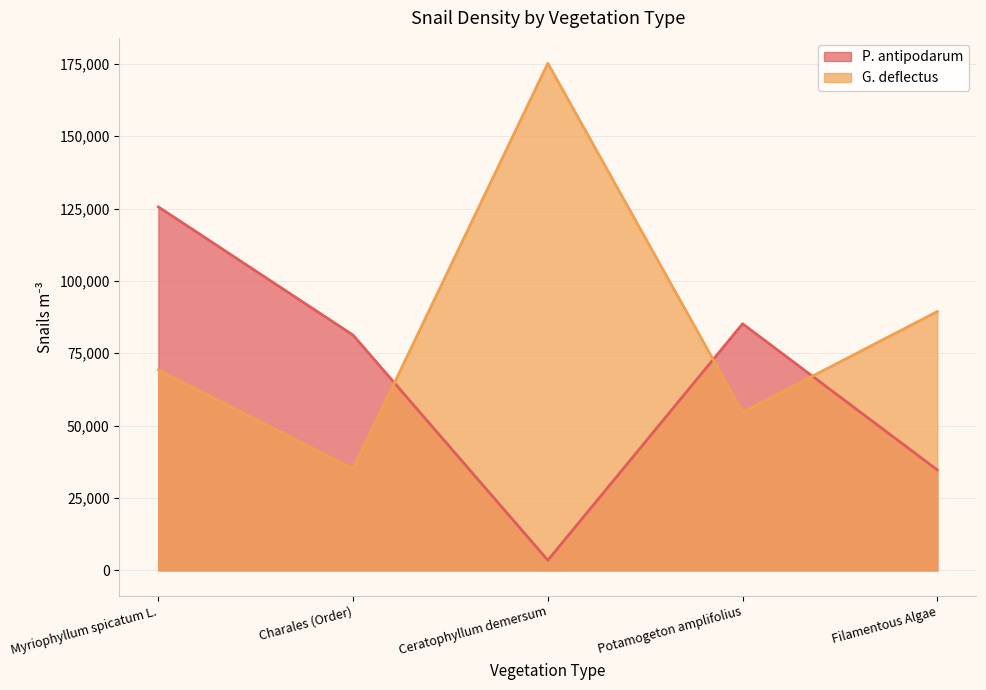

Reading left to right, what are all the values shown in this chart?

P. antipodarum: 125556	81260	3509	85193	34706
G. deflectus: 69185	35076	175175	54618	89412